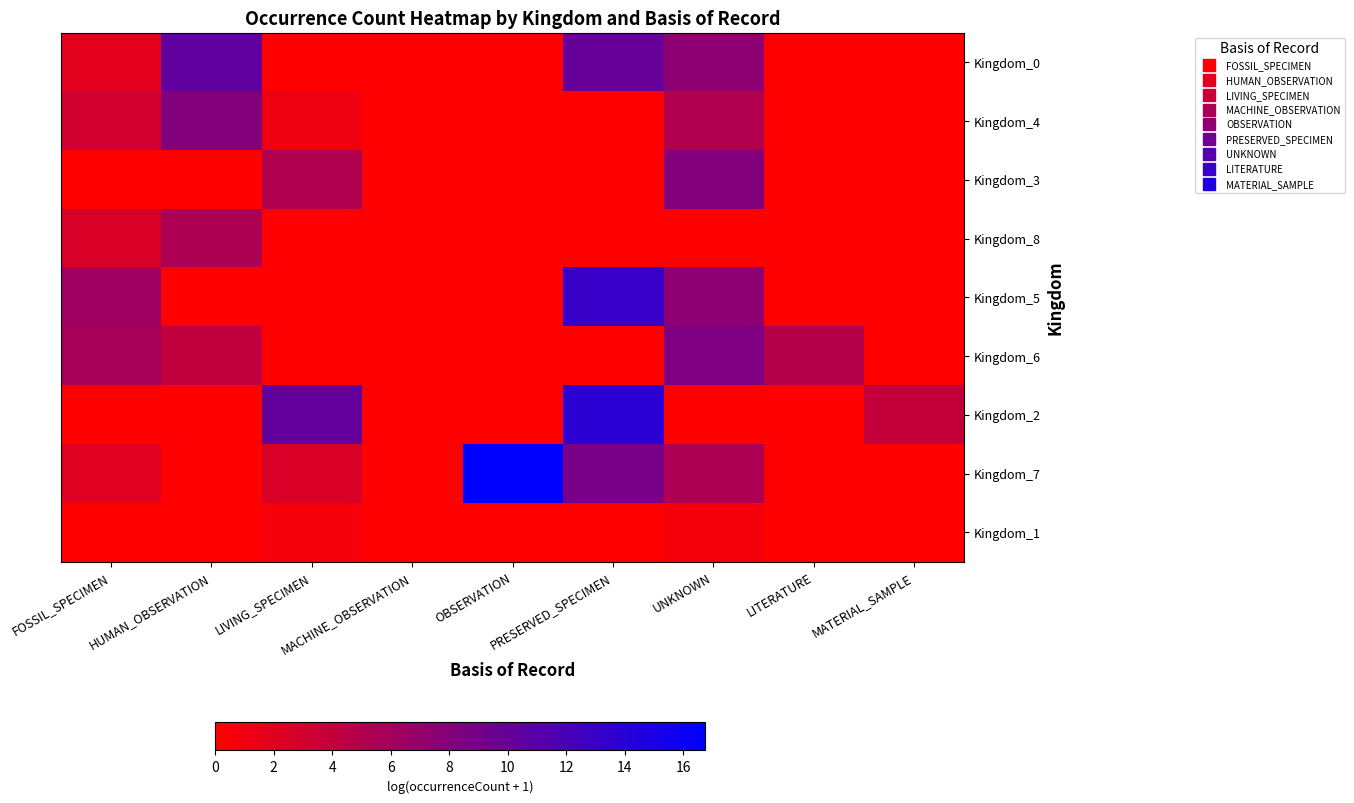

What is the total value across all series at LIVING_SPECIMEN?

19.7